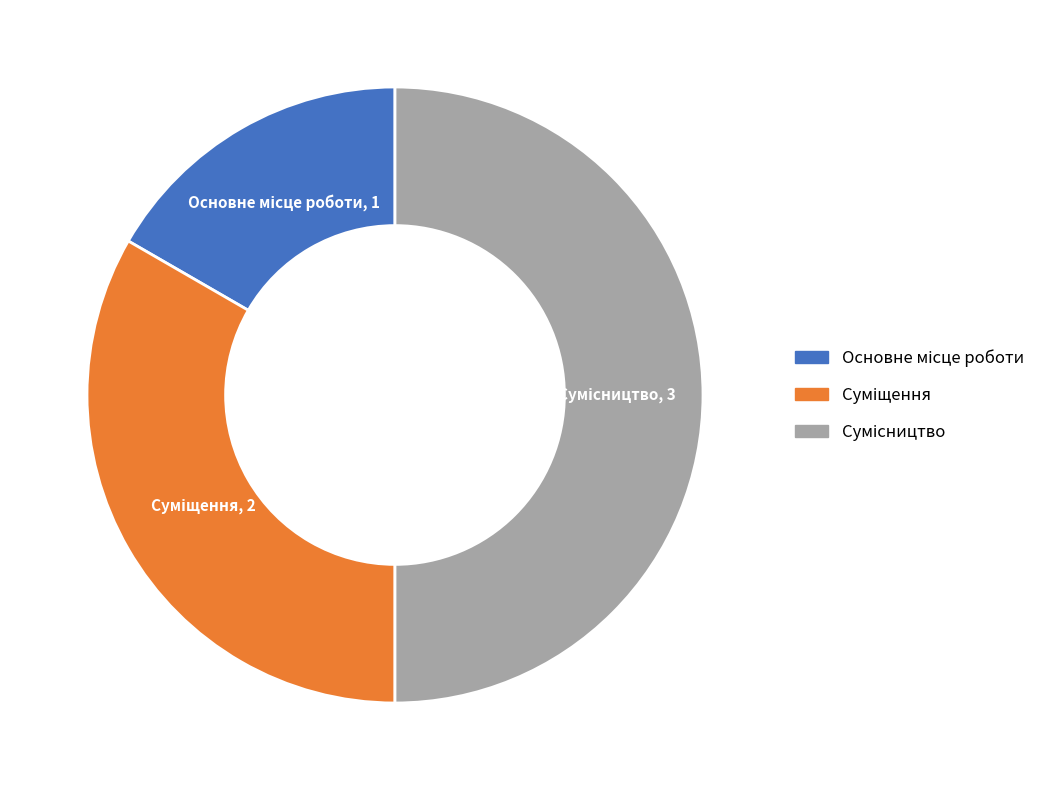

Count the number of slices in the pie.

3